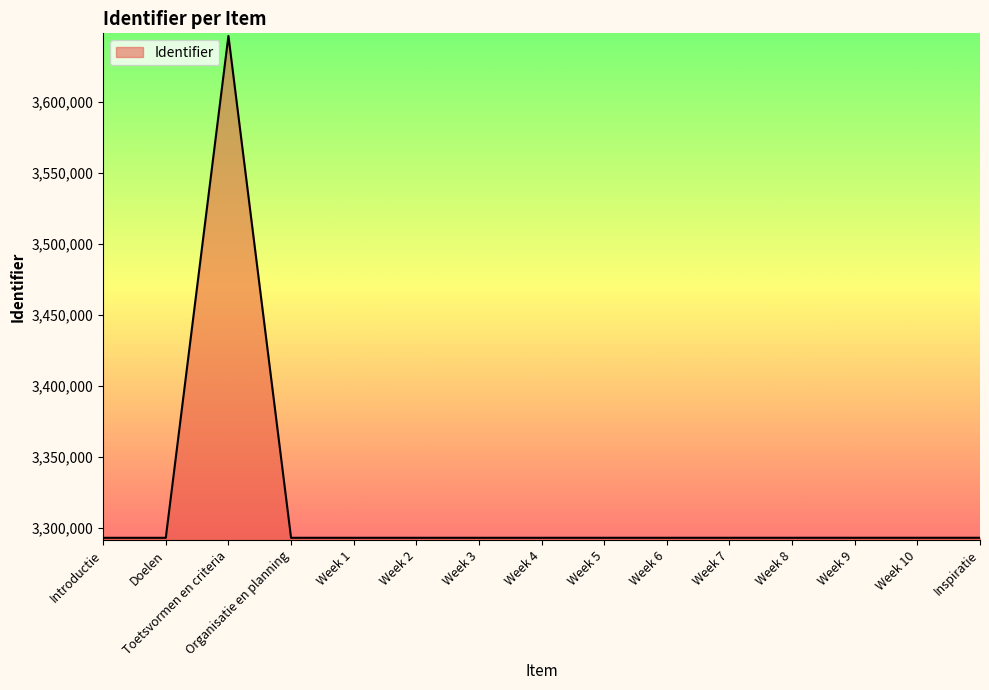

Where is the data nearest to the value 3469649?

Inspiratie